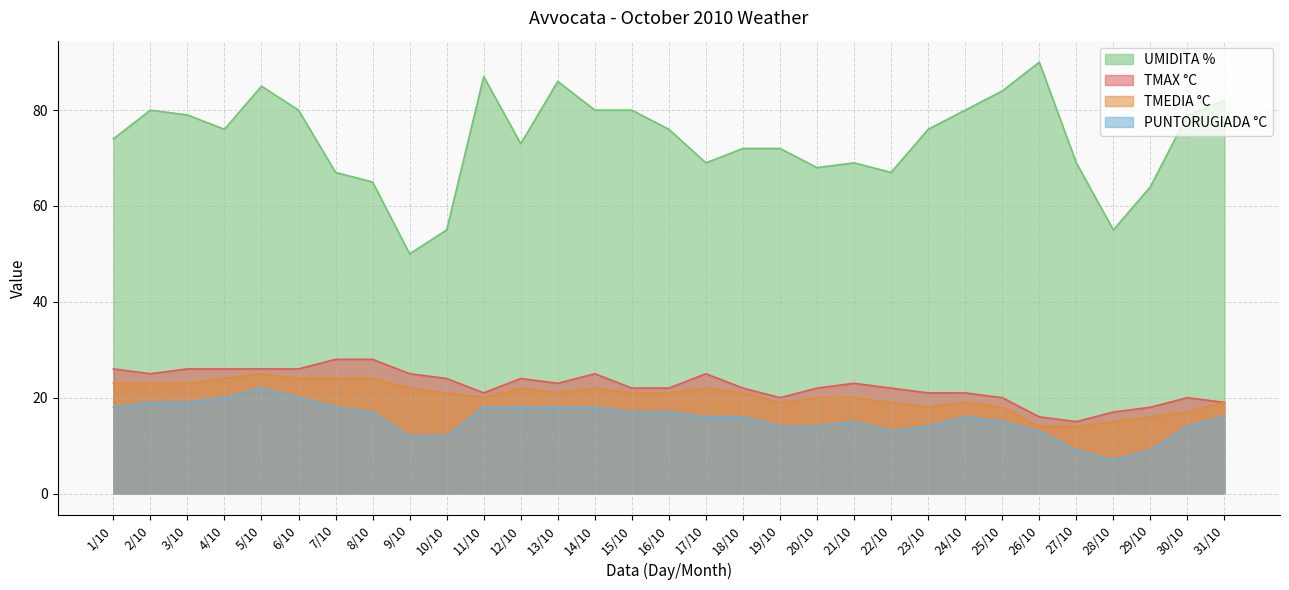

True or false: PUNTORUGIADA °C and TMEDIA °C intersect in this chart.

False